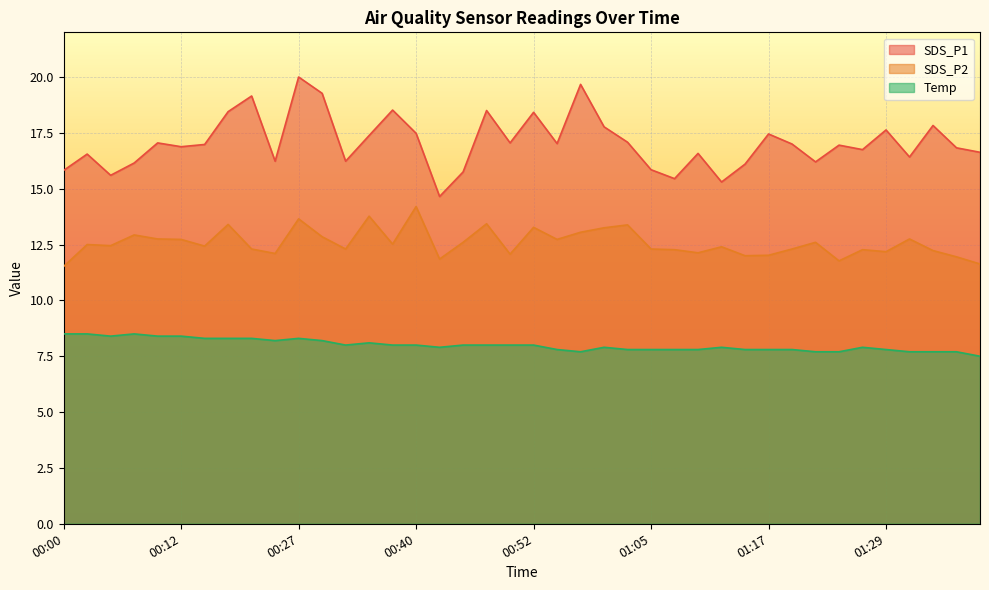

Is the value of SDS_P2 at 00:32 greater than the value of SDS_P1 at 01:32?

No